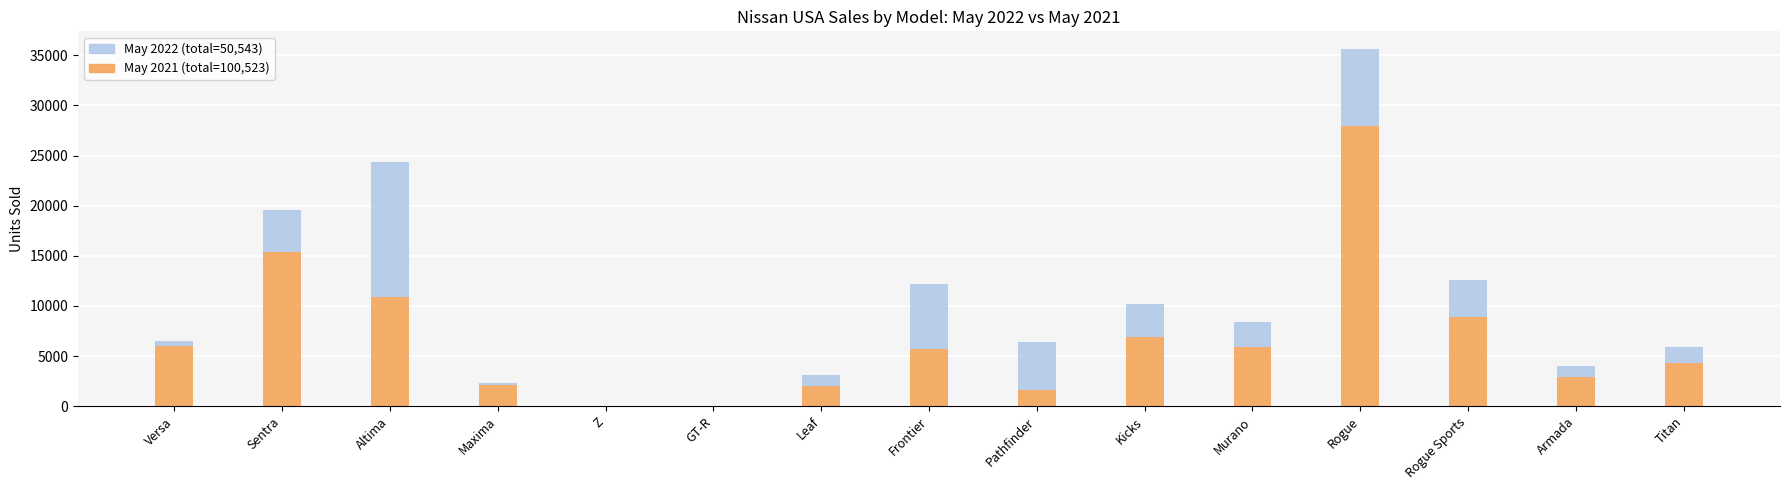

At which category is the sum across all series the highest?

Rogue